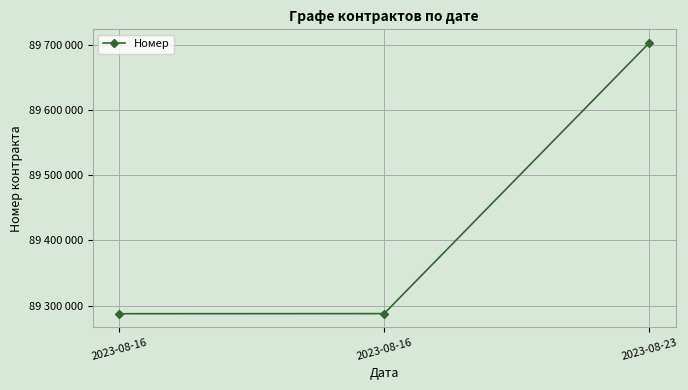

Is this an area chart (filled region under the line)?

No